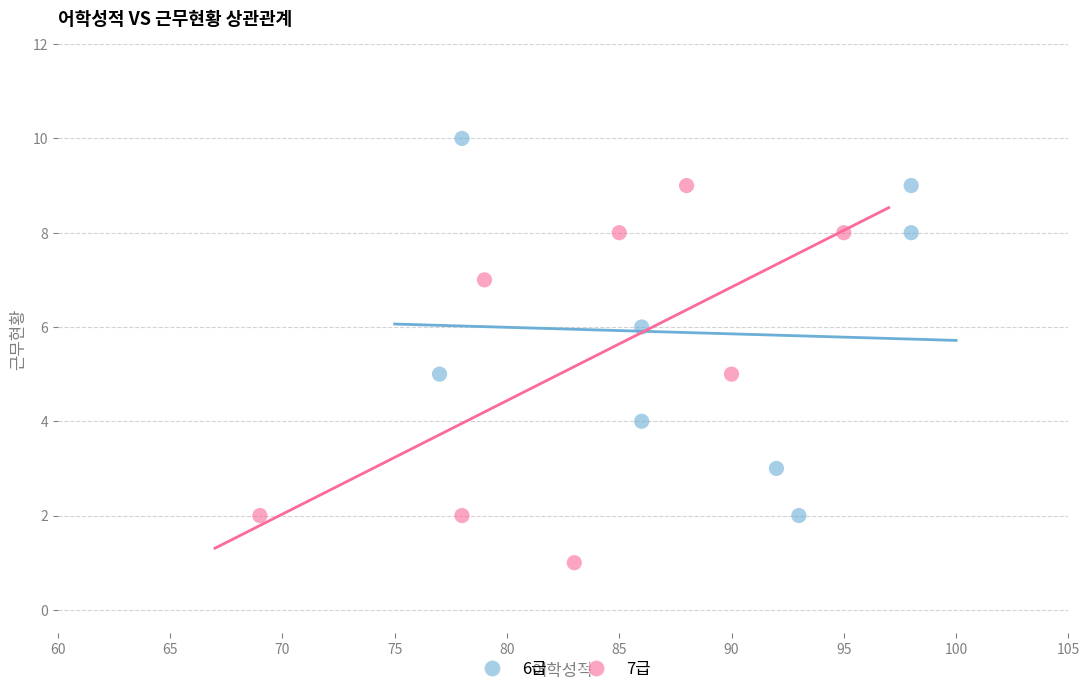

Which series reaches the minimum Y coordinate?

7급